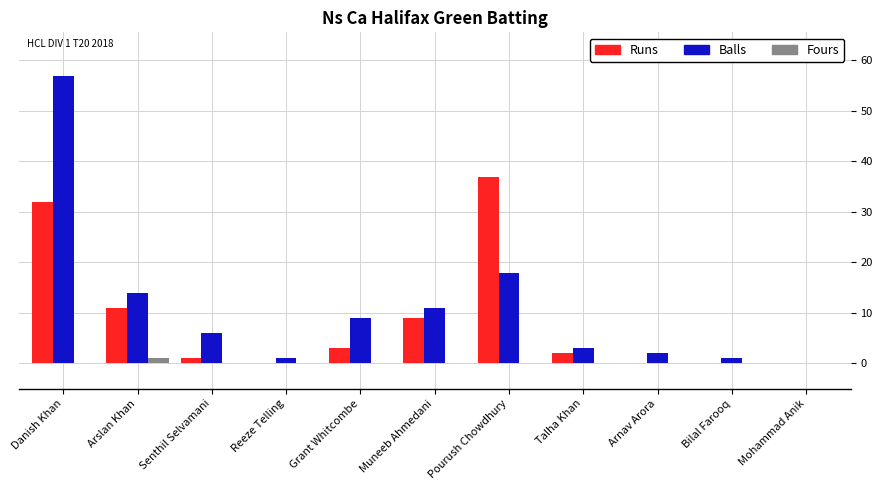

How many distinct data groups are displayed?

3